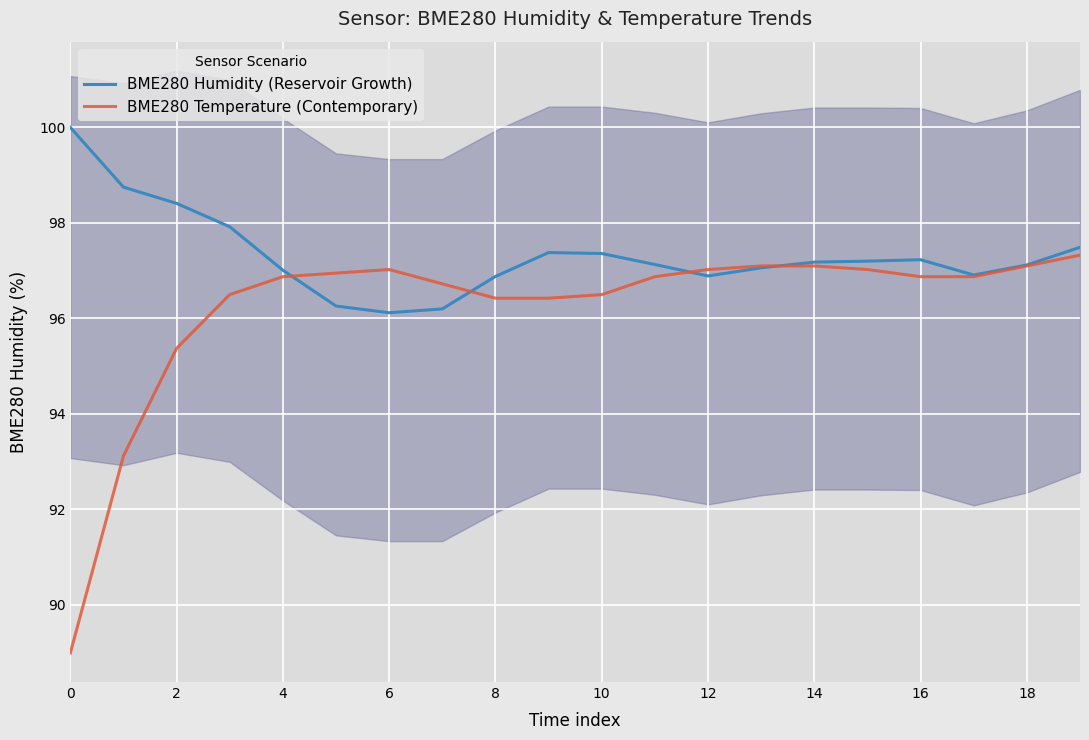

What are all the series names shown in the legend?

BME280 Humidity (Reservoir Growth), BME280 Temperature (Contemporary)